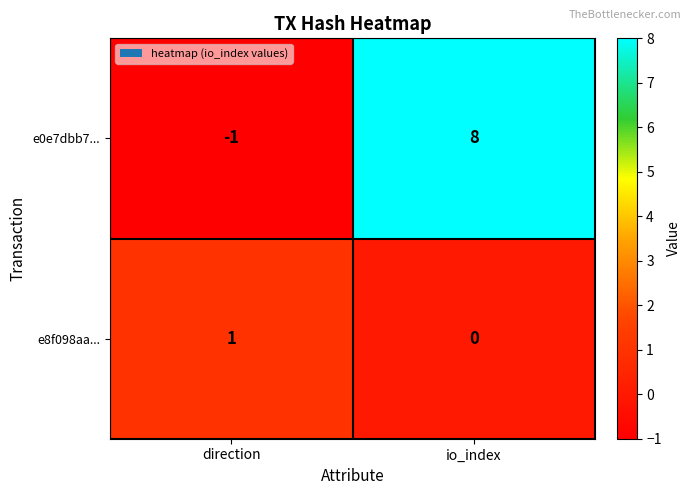

Between direction and io_index, which series saw the biggest shift?

e0e7dbb7...